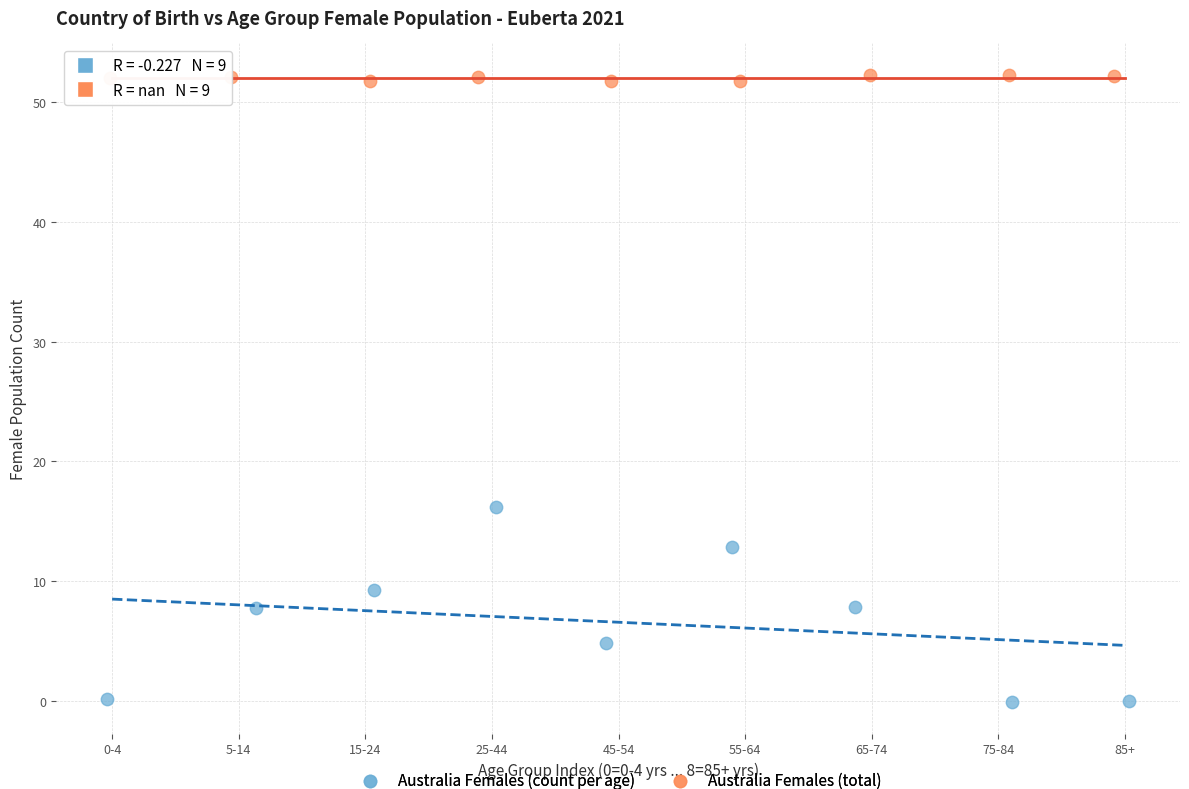

What are all the series names shown in the legend?

Australia Females (count per age), Australia Females (total)